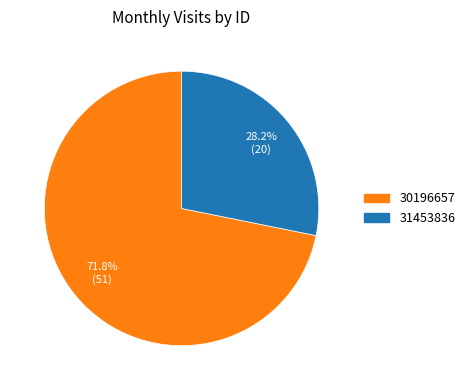

Count the number of slices in the pie.

2